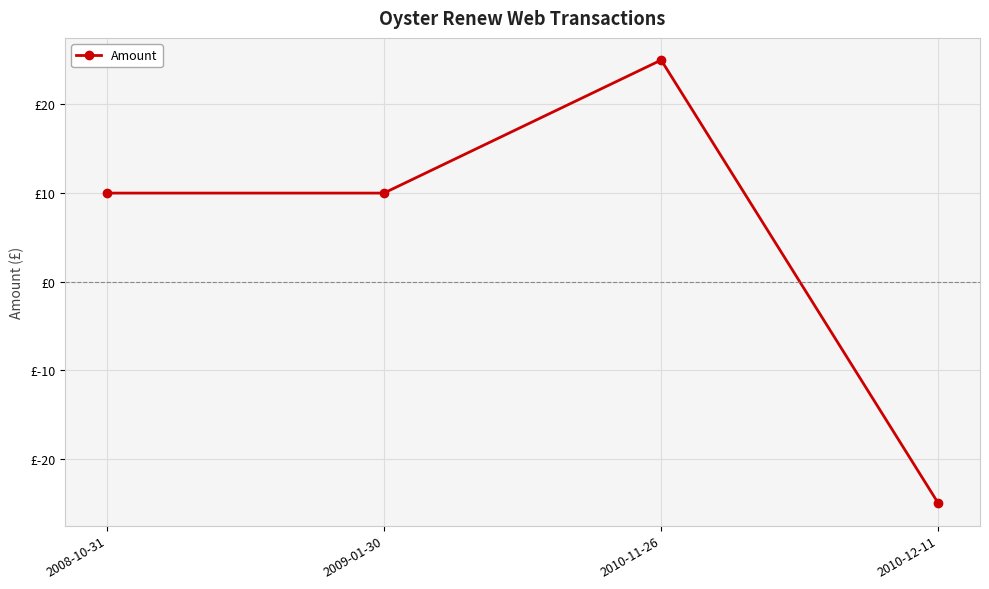

Rank the categories by value from lowest to highest.

2010-12-11, 2008-10-31, 2009-01-30, 2010-11-26